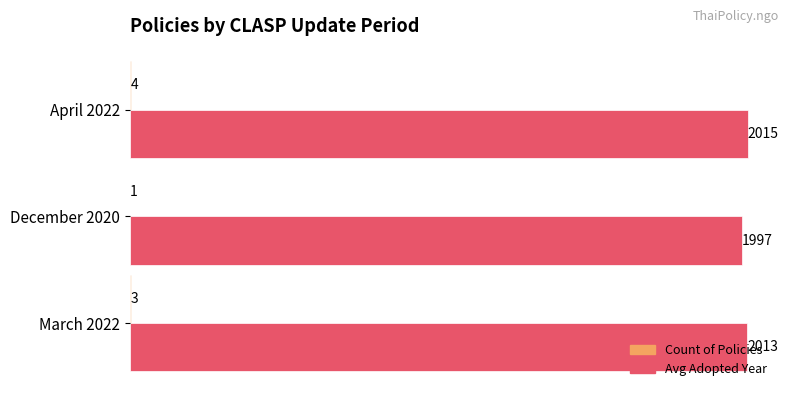

Which series has the largest total across all categories?

Avg Adopted Year